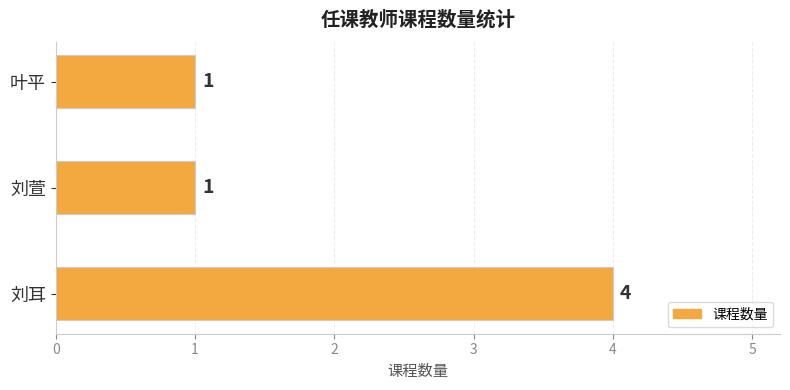

How many values exceed 1?

1